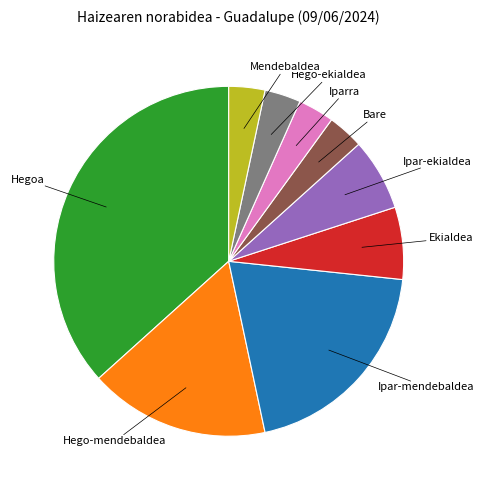

Is there any slice that represents more than half of the pie?

No